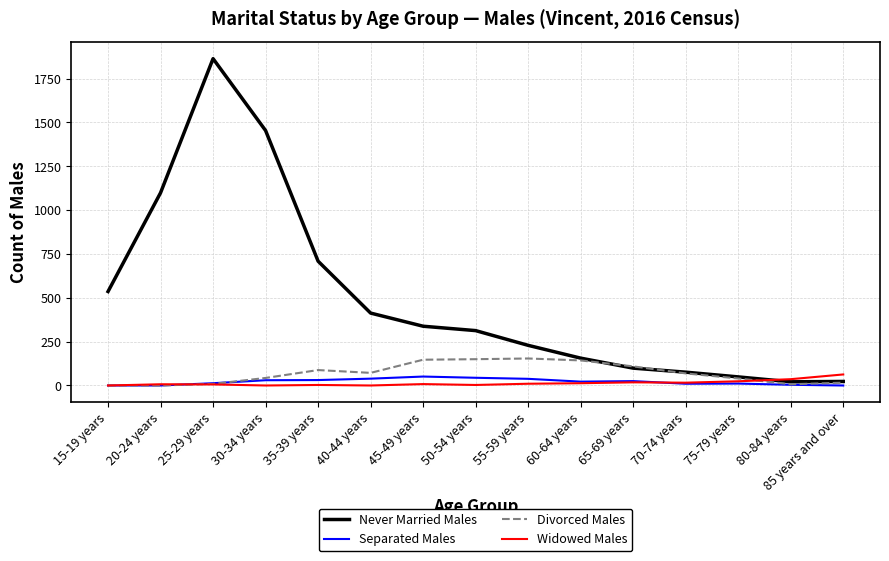

What is the greatest value displayed?

1864